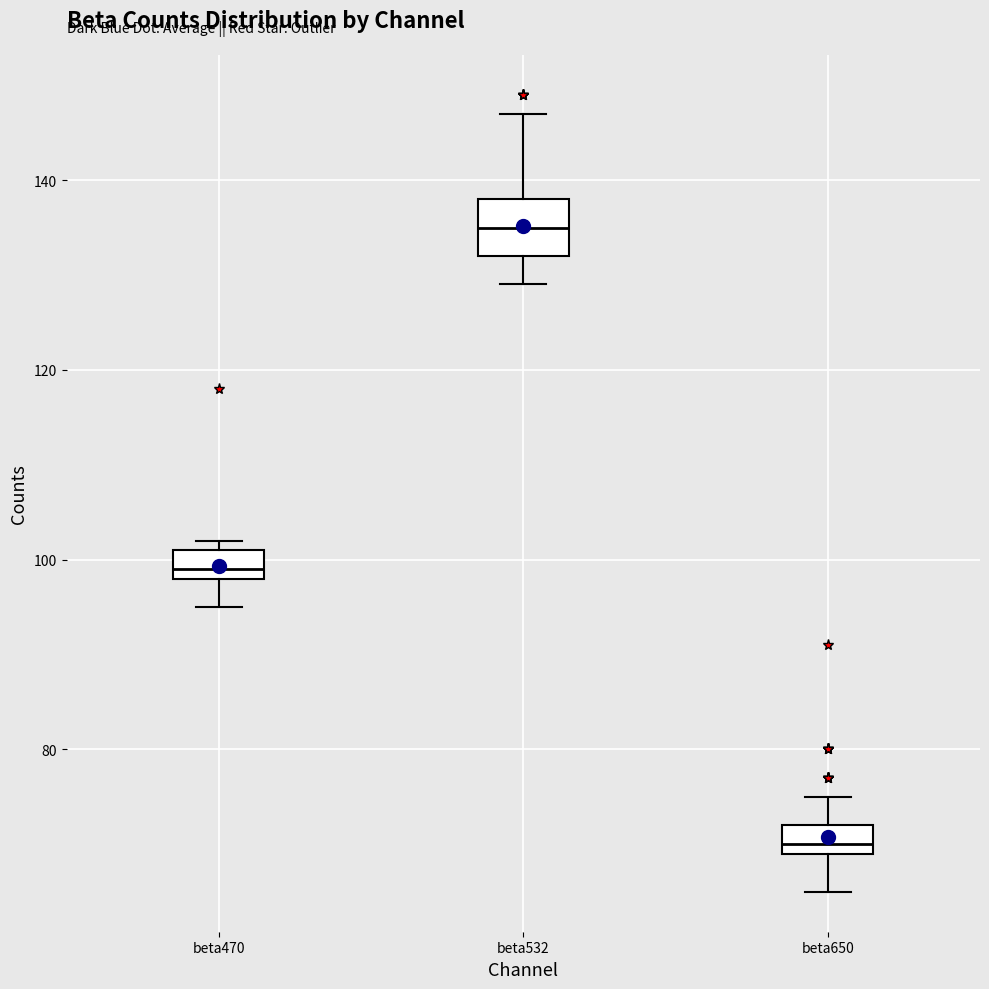

Reading left to right, transcribe this box plot: for each box, give where its median line is, the range the box spans, and where its two whiskers end, as read against the y-axis. The values are not printed on the chart, so give them approximately, as read against the axis.

beta470: median 100, box 98 to 102, whiskers 96 to 102 (just above the box's upper edge)
beta532: median 136, box 132 to 138, whiskers 130 to 148
beta650: median 70 (just above the box's lower edge), box 70 to 72, whiskers 66 to 76